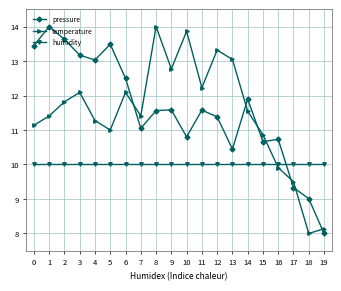

The pressure series shows 13.2 at 3. True or false?

True